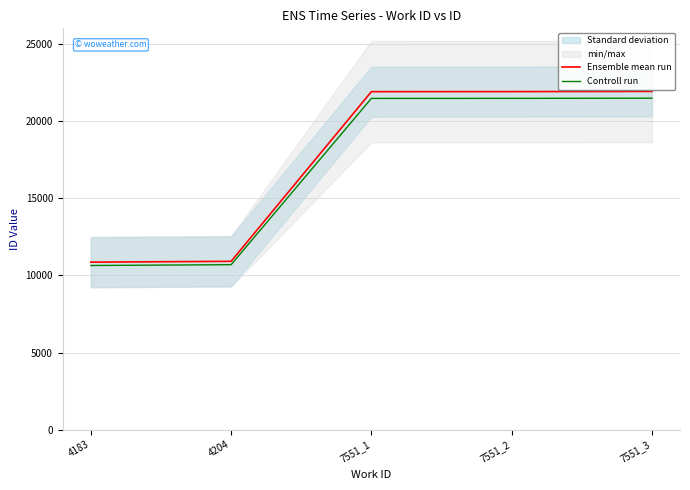

Which series has the widest spread of values?

Ensemble mean run